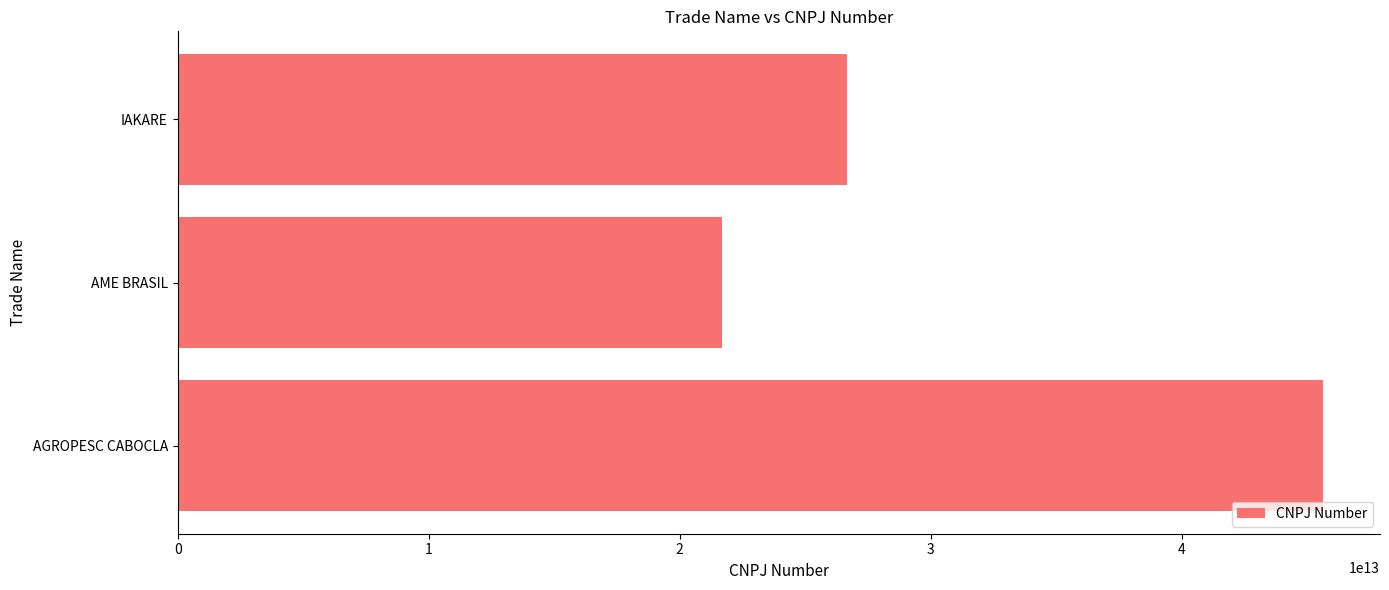

Rank the categories by value from highest to lowest.

AGROPESC CABOCLA, IAKARE, AME BRASIL